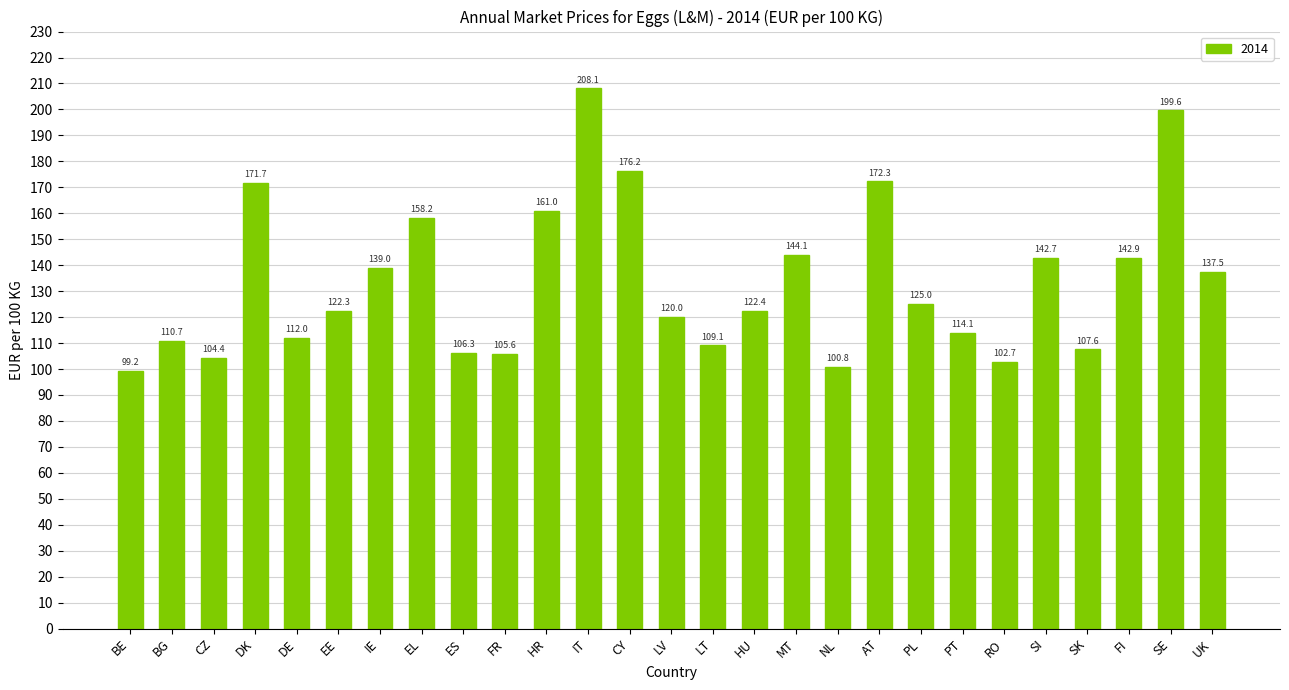

Which category has the highest value across all series?

IT